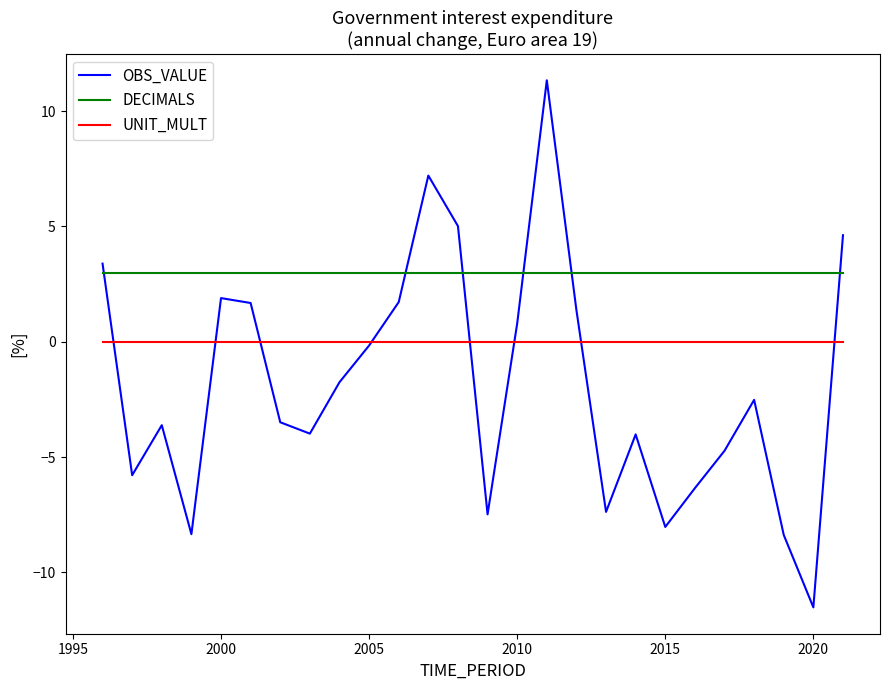

What is the minimum value for DECIMALS?

3.0